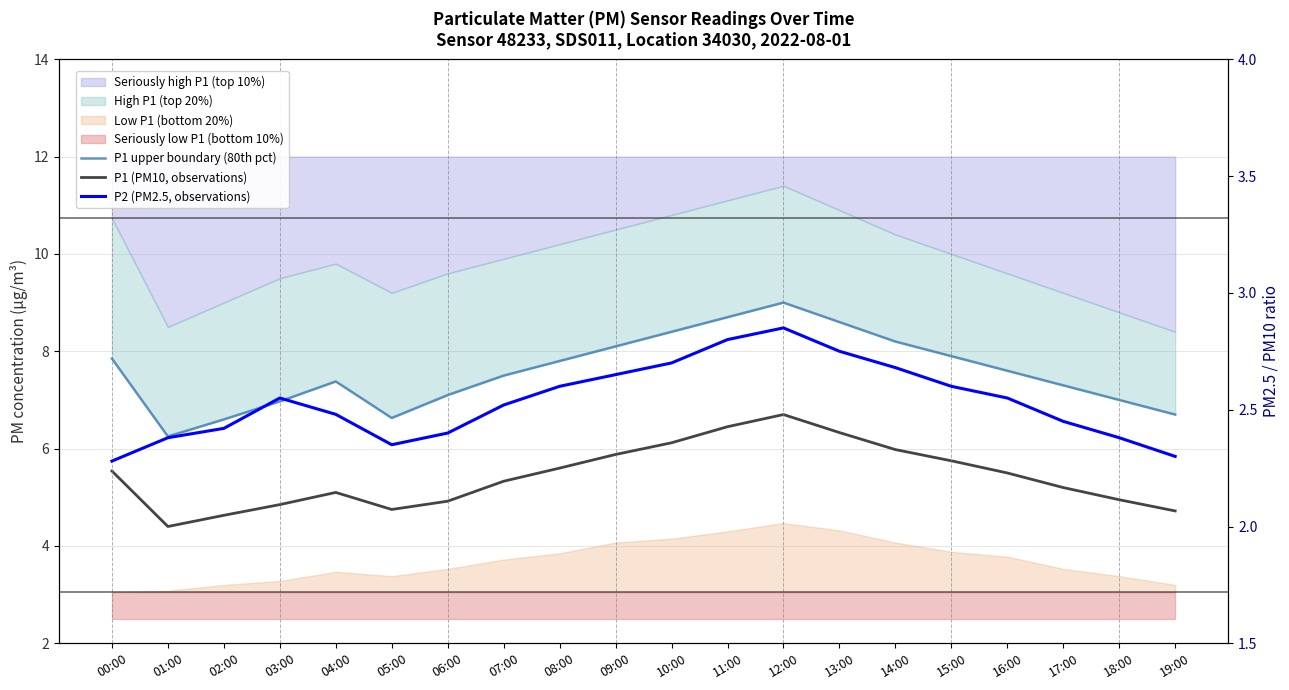

What is the minimum value shown in the chart?

2.3